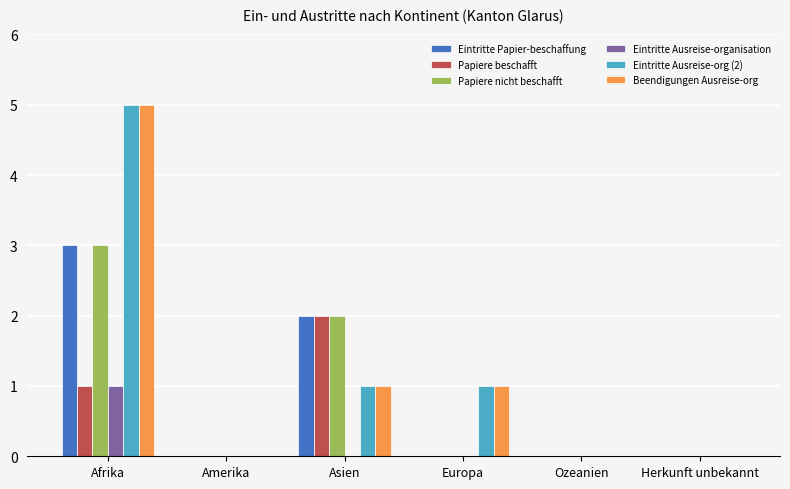

Which label corresponds to the largest value in the chart?

Afrika